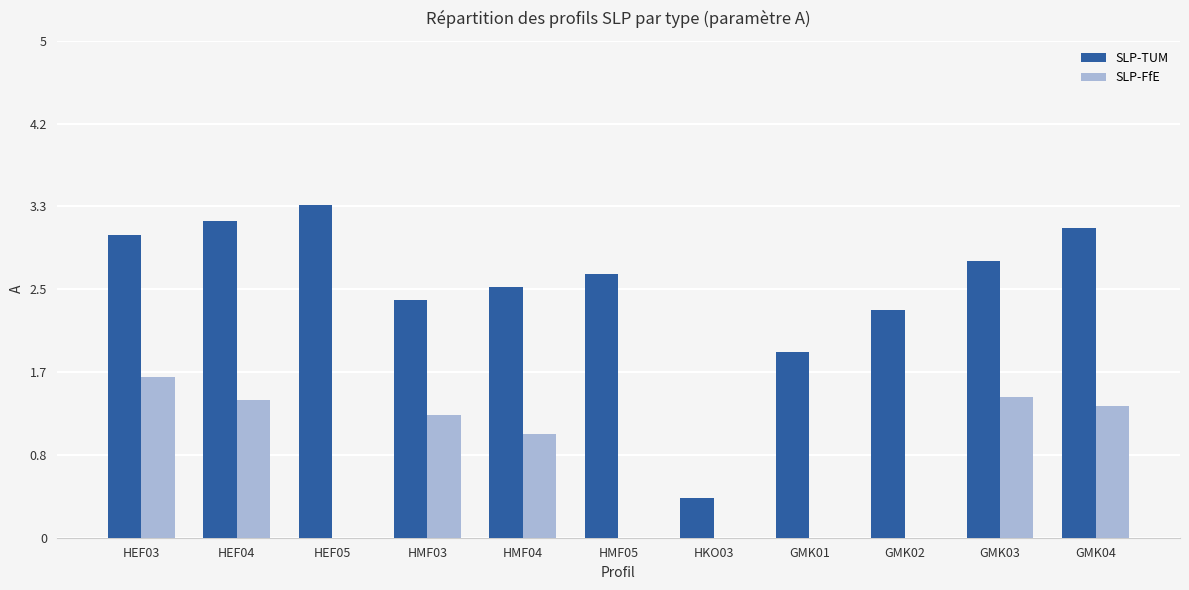

Reading left to right, extract all data points from this chart.

SLP-TUM: 3.0	3.2	3.3	2.4	2.5	2.7	0.4	1.9	2.3	2.8	3.1
SLP-FfE: 1.6	1.4	0.0	1.2	1.0	0.0	0.0	0.0	0.0	1.4	1.3